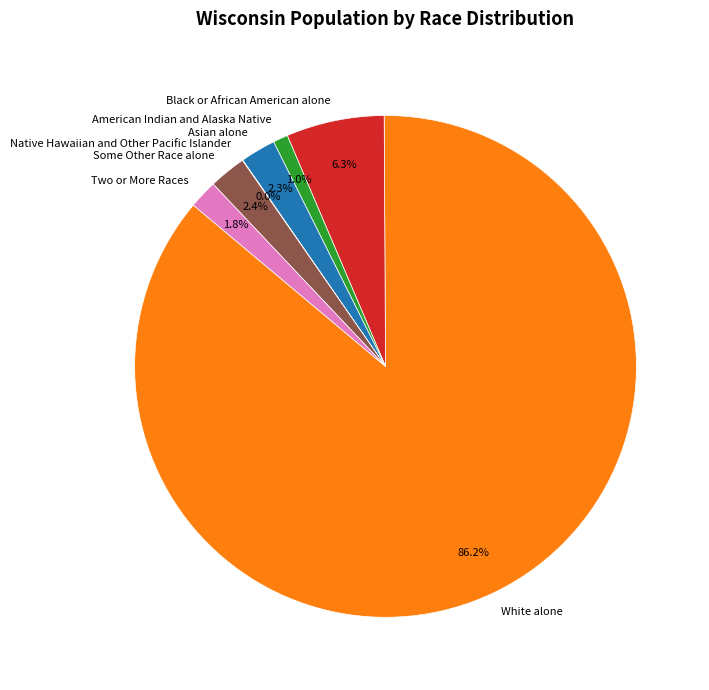

Between Black or African American alone and Some Other Race alone, which is larger?

Black or African American alone